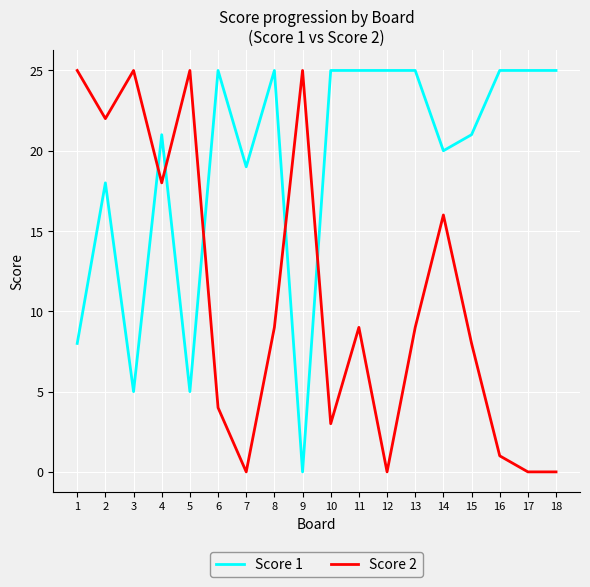

Rank the series at 11 from highest to lowest value.

Score 1, Score 2